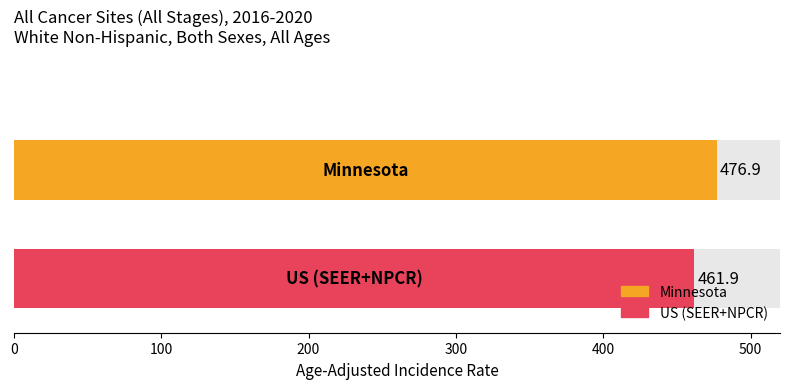

Reading left to right, what are all the values shown in this chart?

Minnesota=476.9	US (SEER+NPCR)=461.9